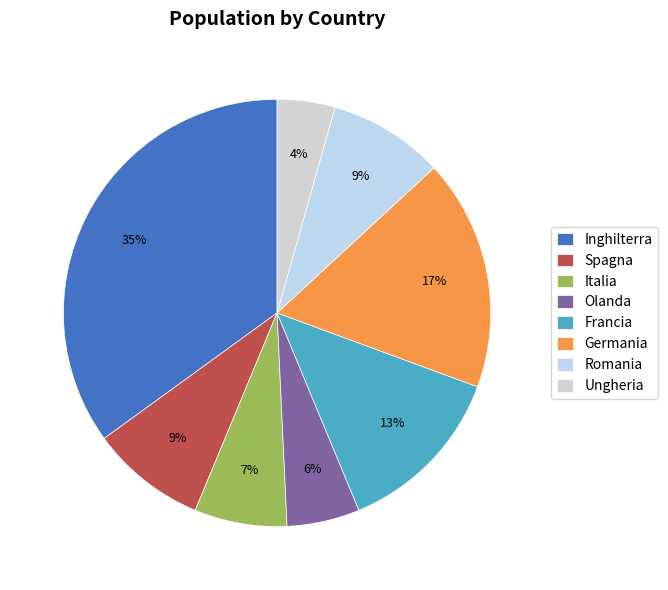

What is the change in value from Italia to Germania?

+1200000